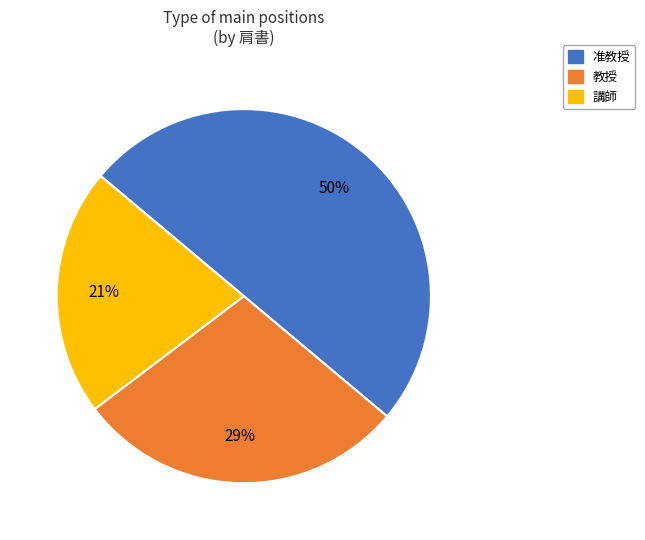

What percentage is the 准教授 slice, to the nearest percent?

50%